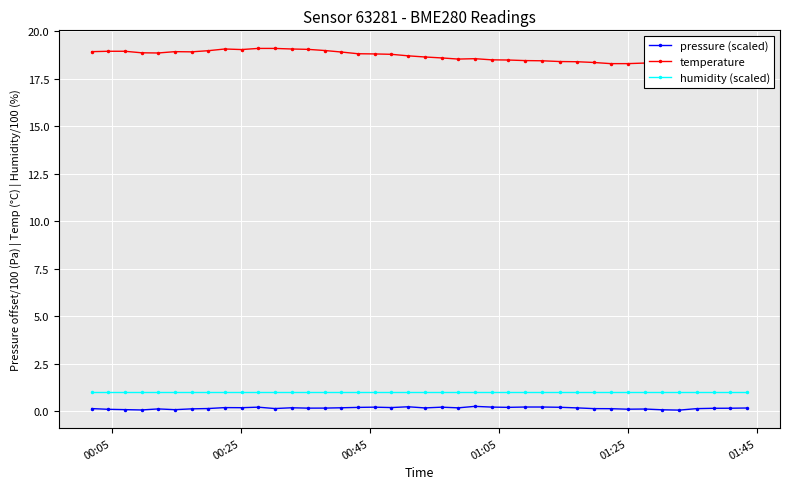

At how many categories does at least one series exceed 4?

40